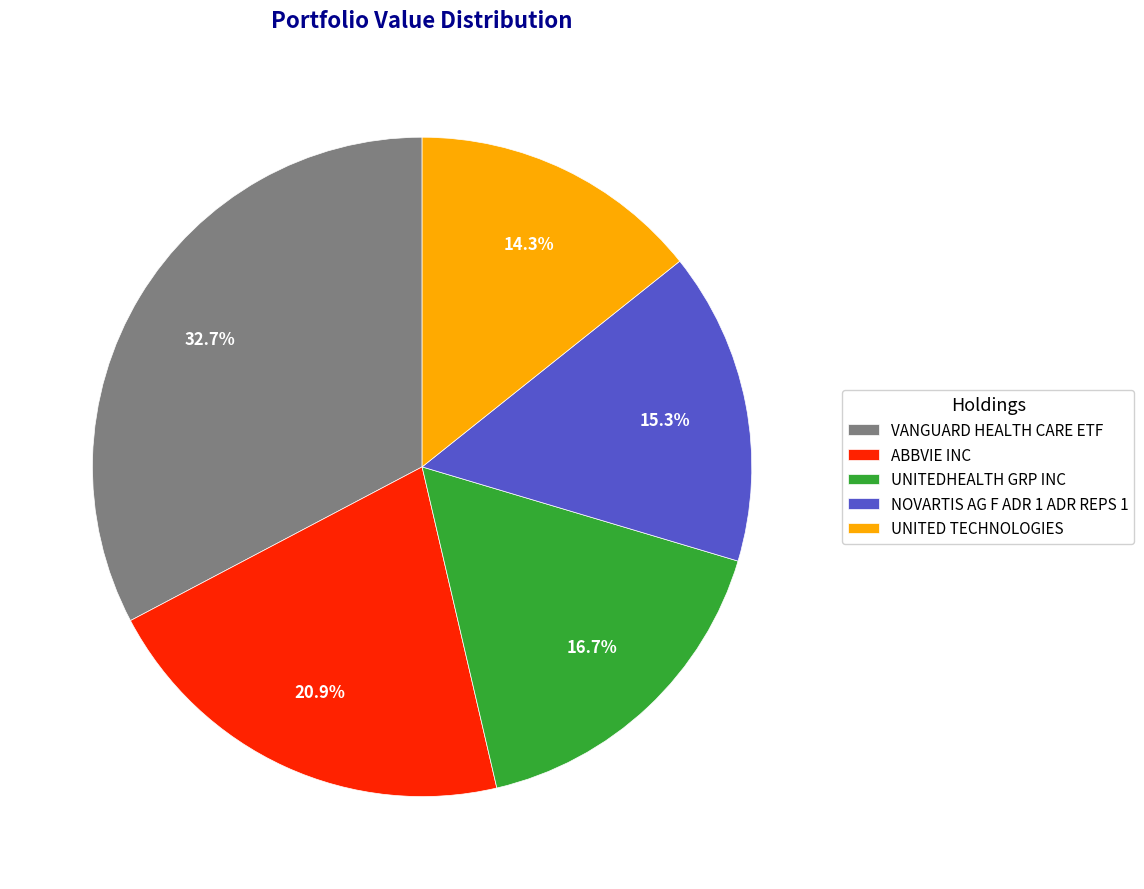

The NOVARTIS AG F ADR 1 ADR REPS 1 slice represents 20% of the pie. True or false?

False